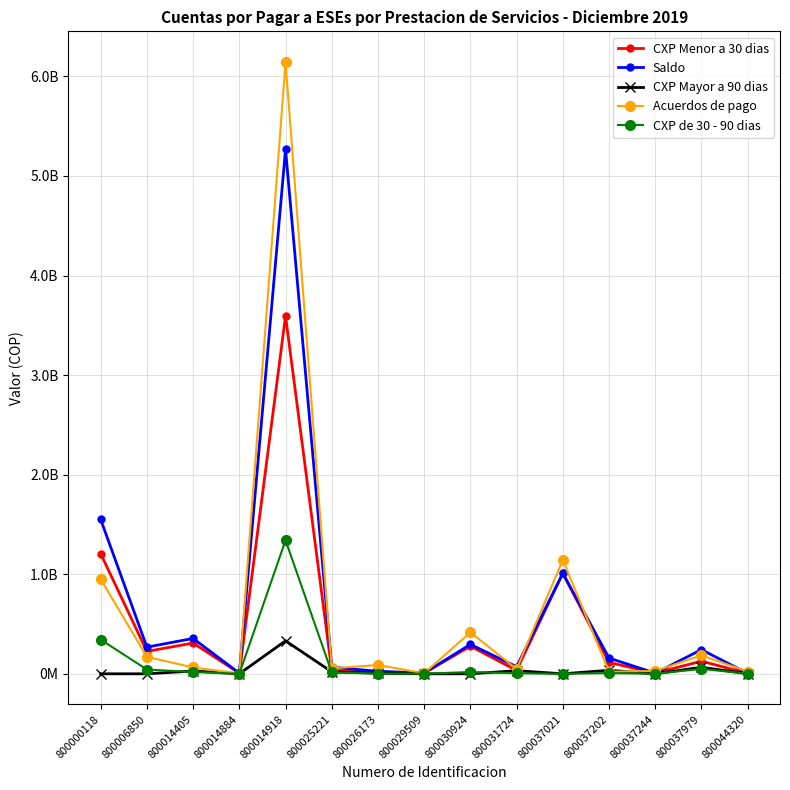

What are all the series names shown in the legend?

CXP Menor a 30 dias, Saldo, CXP Mayor a 90 dias, Acuerdos de pago, CXP de 30 - 90 dias